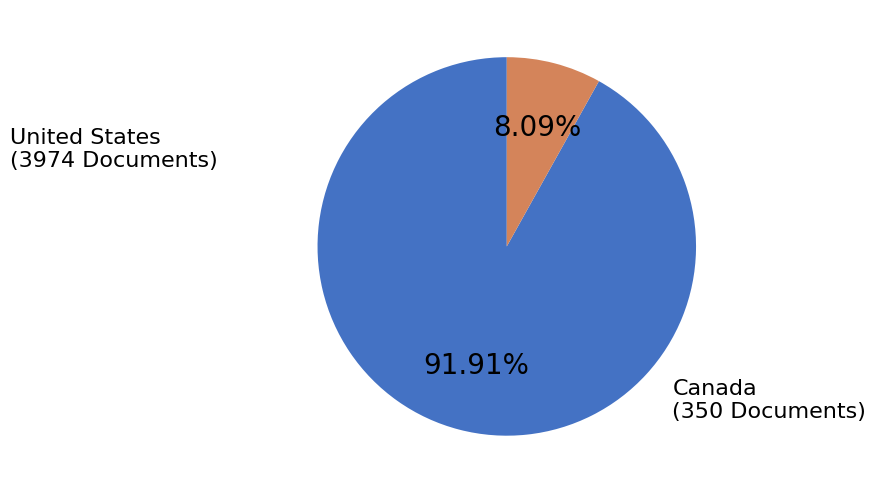

Does any single category account for the majority?

Yes